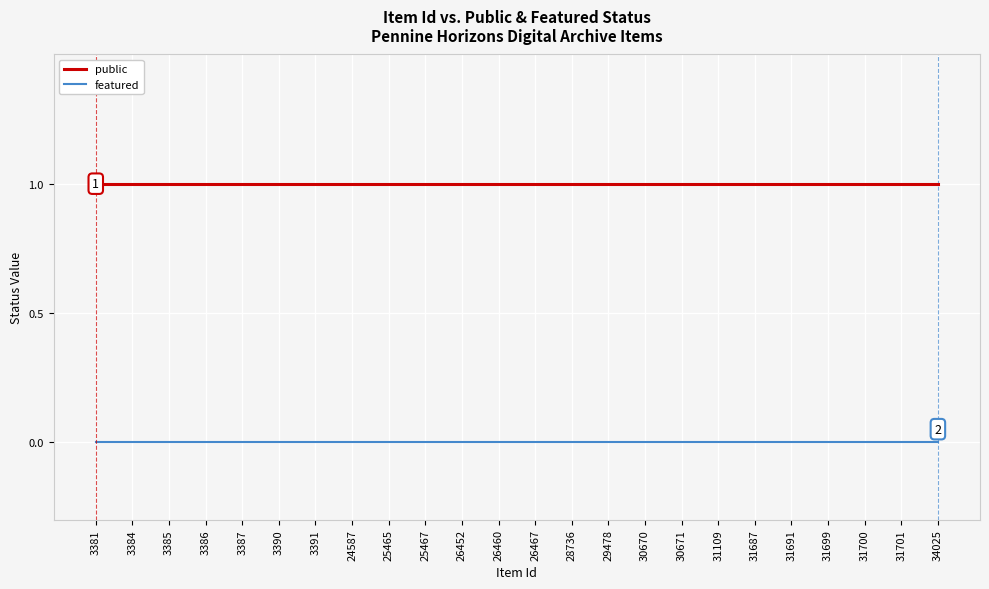

True or false: featured and public cross at least once.

False